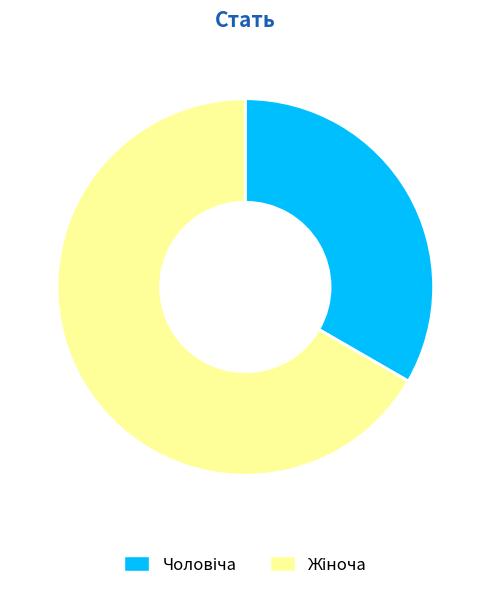

Is there a majority slice in this chart?

Yes